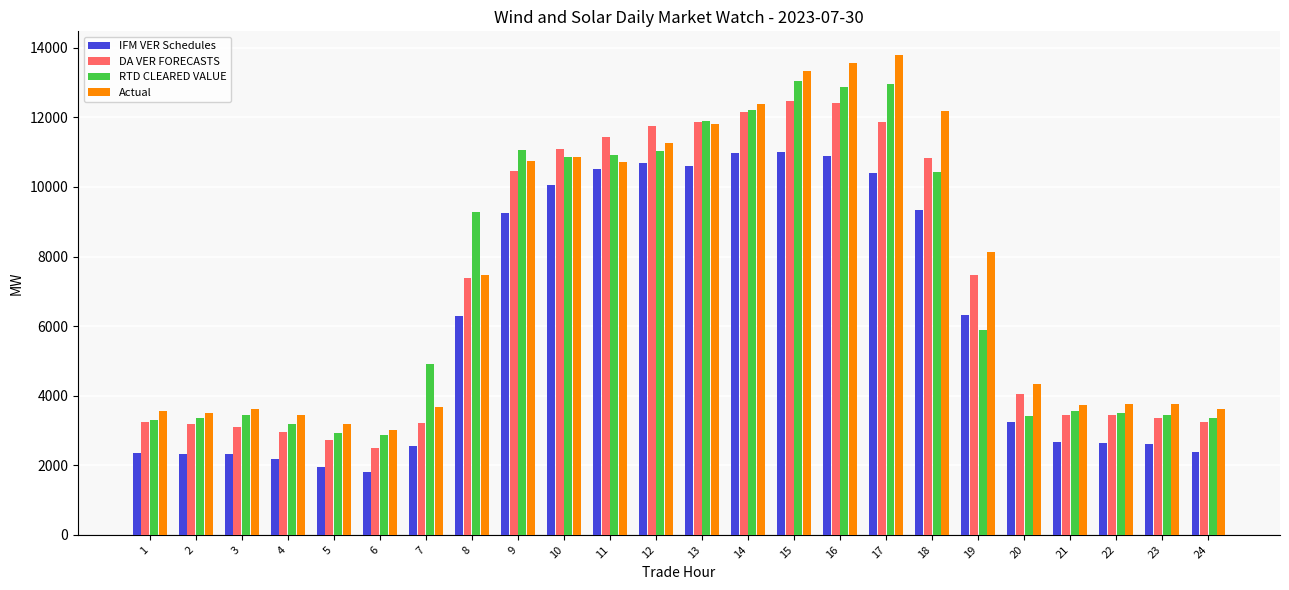

Which series has the largest range (max minus min)?

Actual